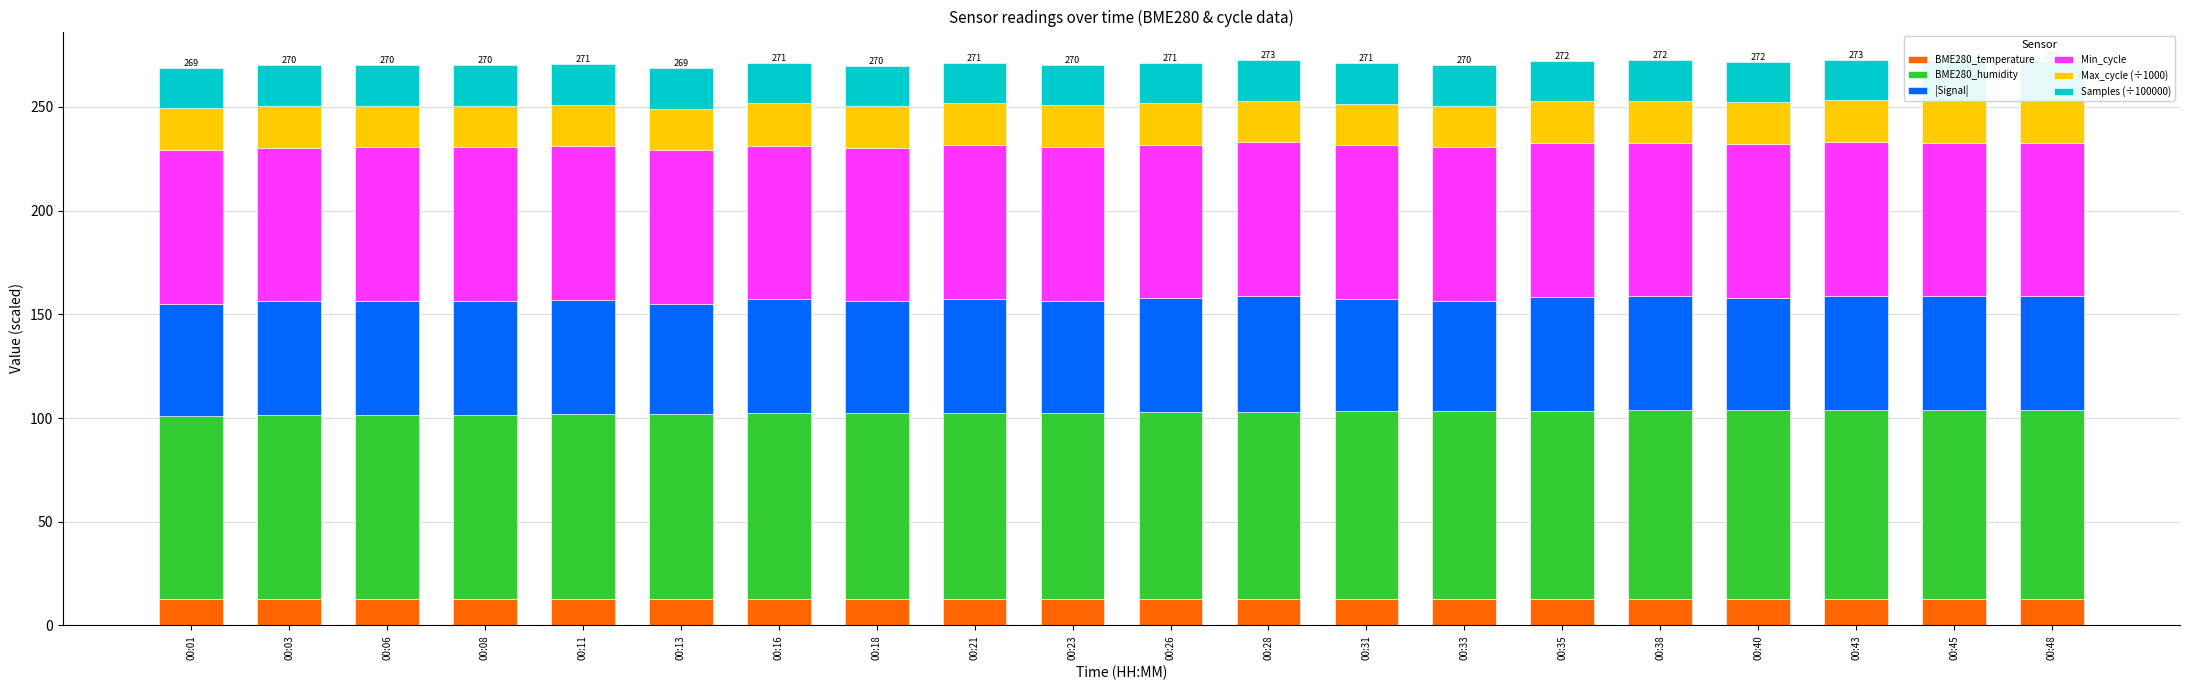

Are the bars grouped side by side (vs. stacked)?

No